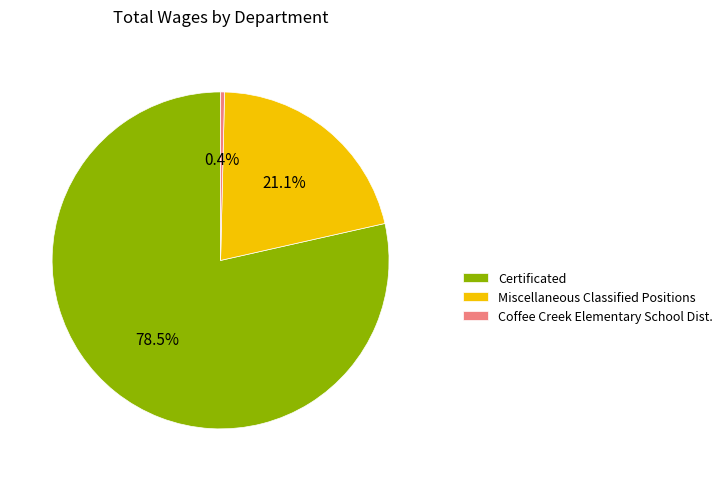

To the nearest percent, what is the difference between the Coffee Creek Elementary School Dist. and Miscellaneous Classified Positions slice percentages?

21%